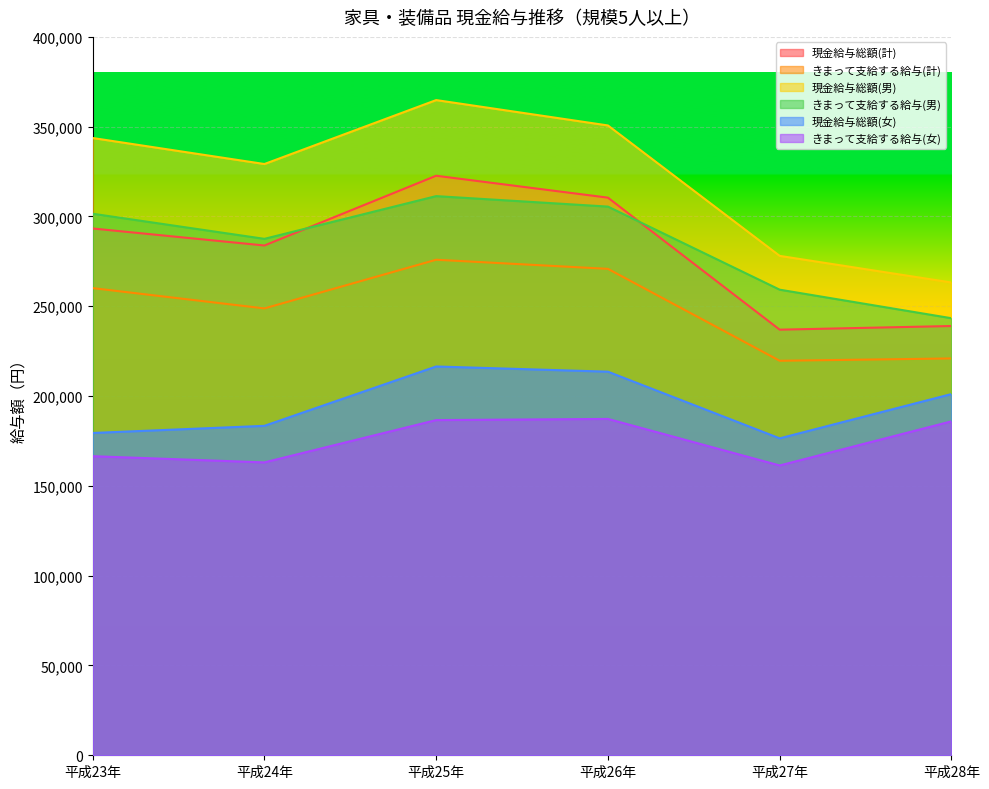

Which series has the widest spread of values?

現金給与総額(男)